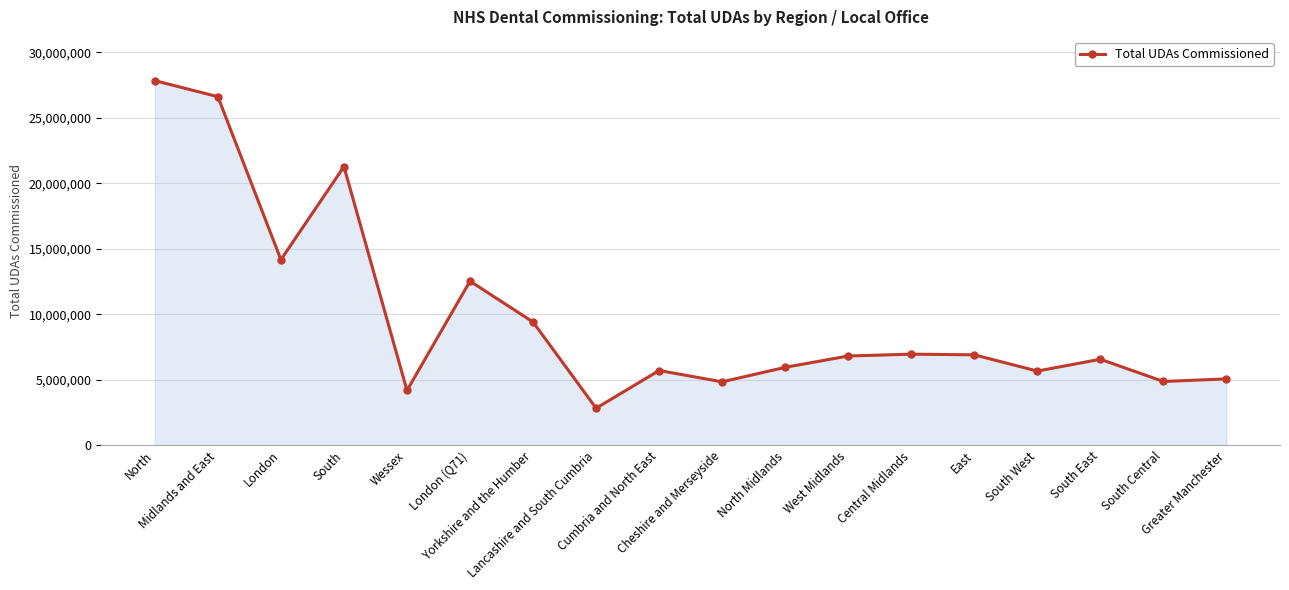

What is the smallest value displayed?

2824783